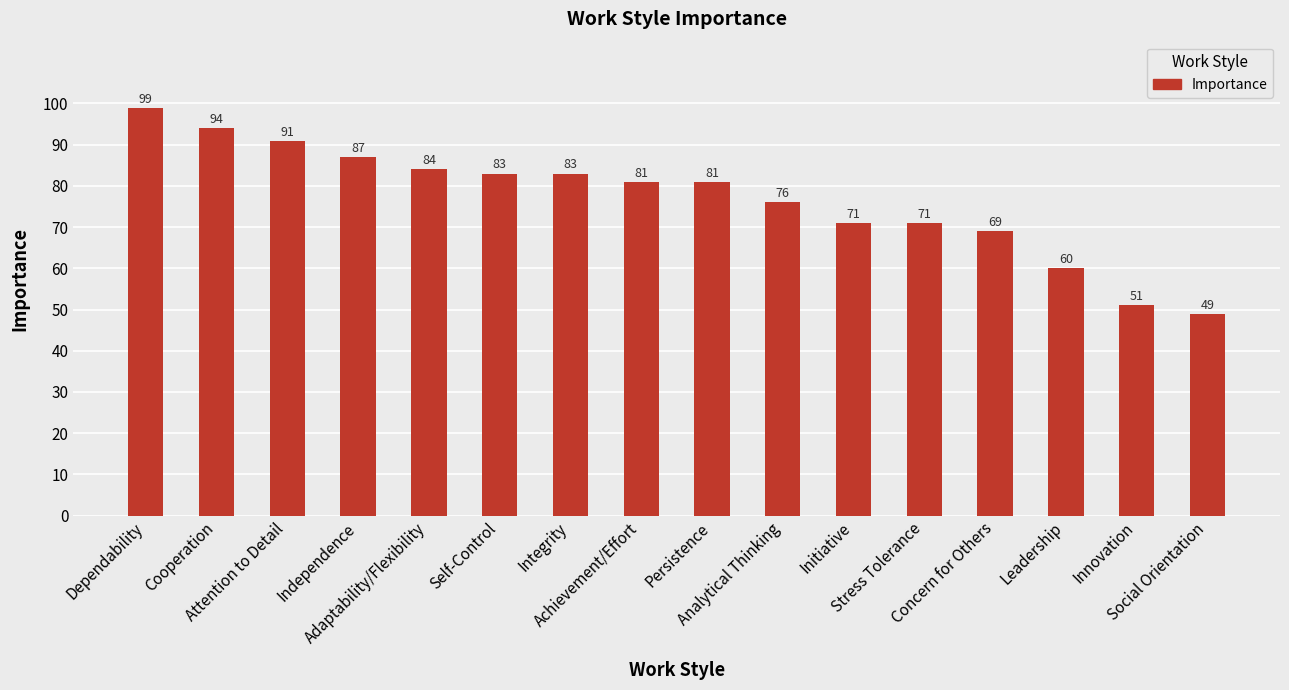

How many data points are less than 81?

7